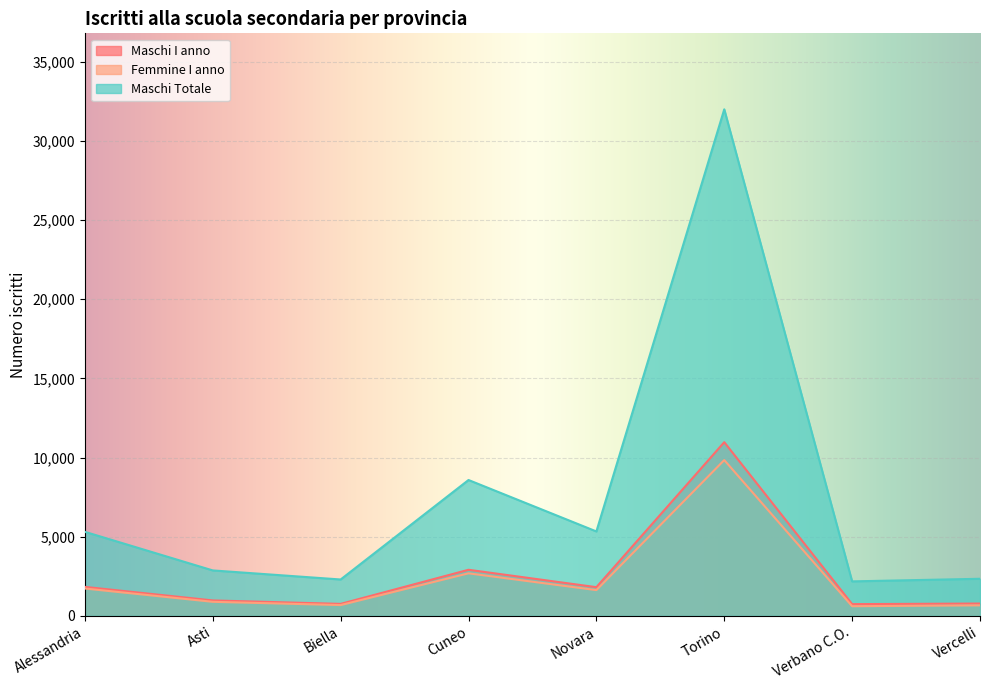

In Maschi Totale, how many points are higher than both neighbors (excluding endpoints)?

2